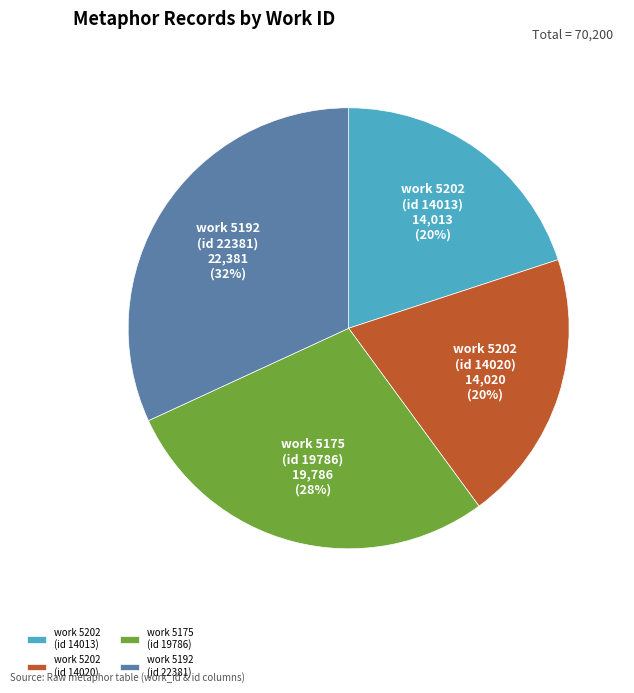

How many segments does this pie chart have?

4